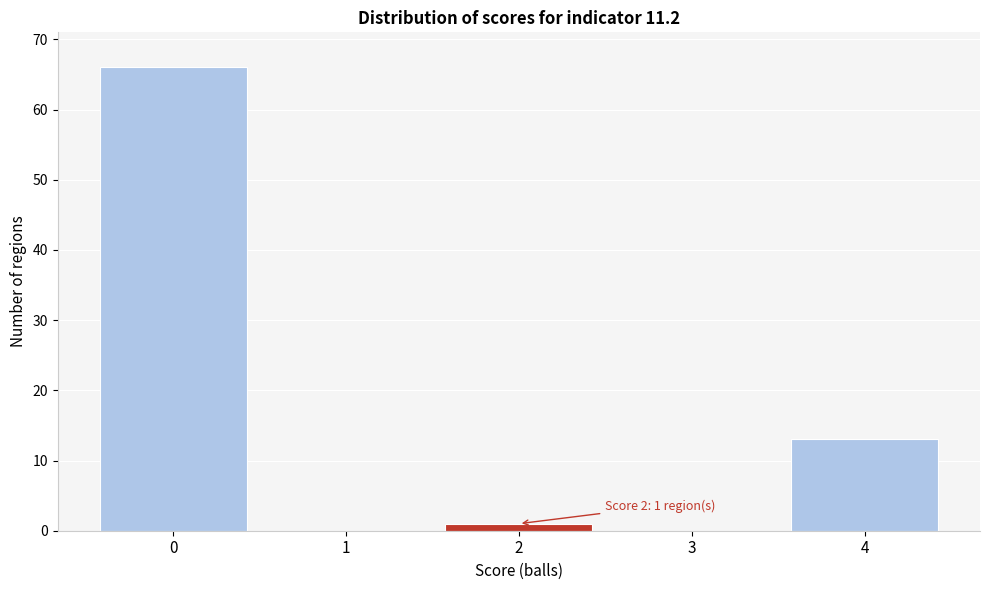

Over which range of the x-axis is the bar tallest?

-0.5 to 0.5